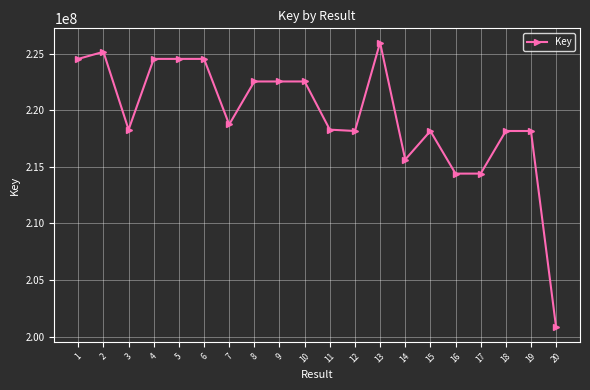

What is the smallest value displayed?

200804200